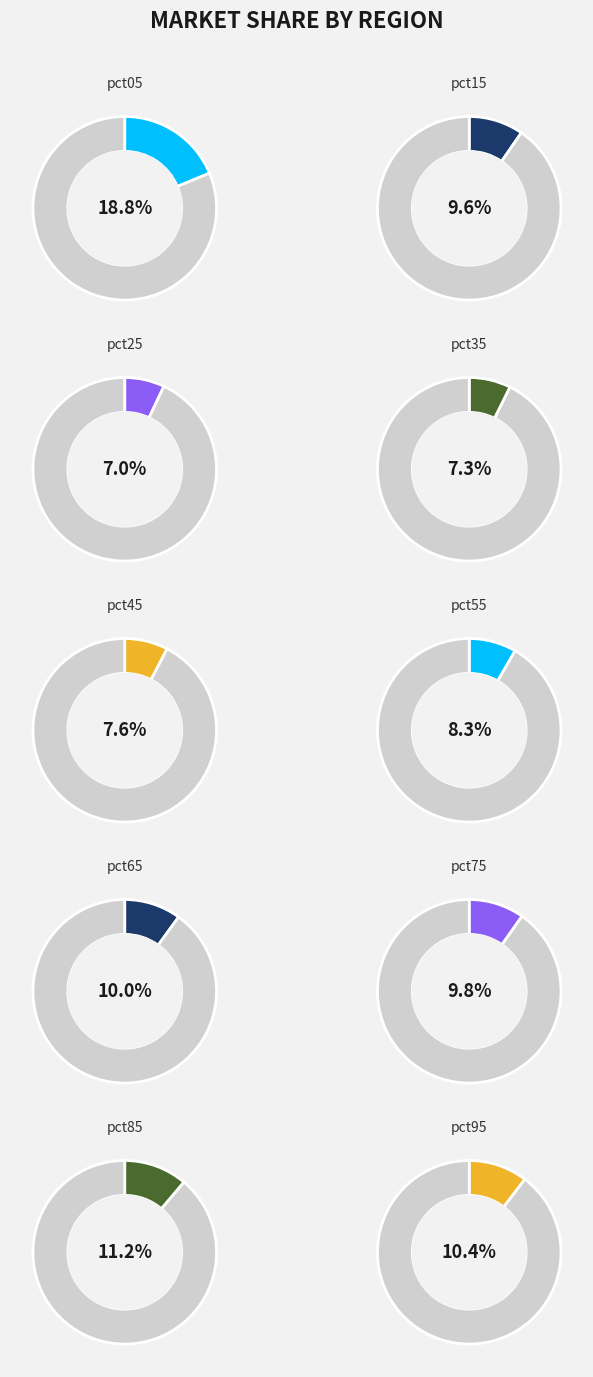

Is pct75 the majority of the pie?

No